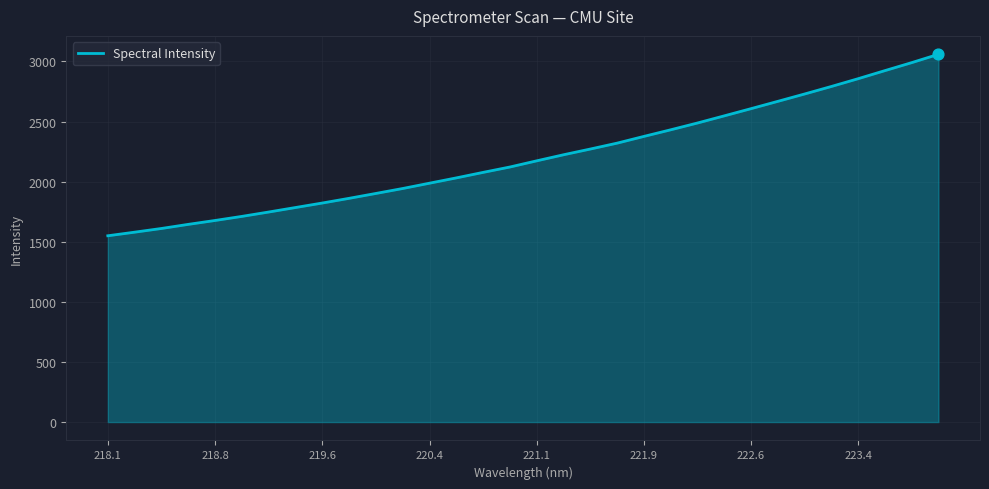

What is the difference between the maximum and minimum values?

1509.9